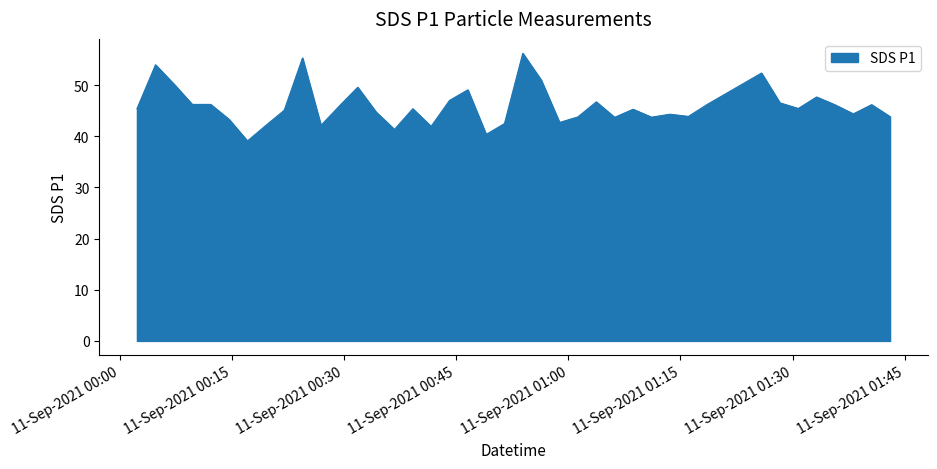

What is the smallest value displayed?

39.1